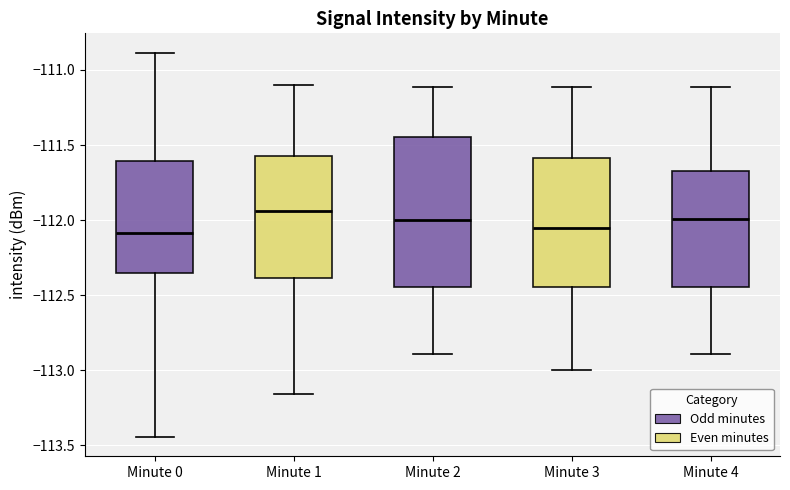

Comparing the boxes themselves (not the whiskers), which one is the tallest?

Minute 2